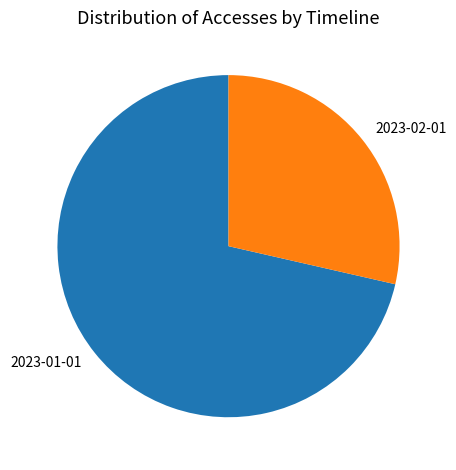

The 2023-01-01 slice represents 71% of the pie. True or false?

True